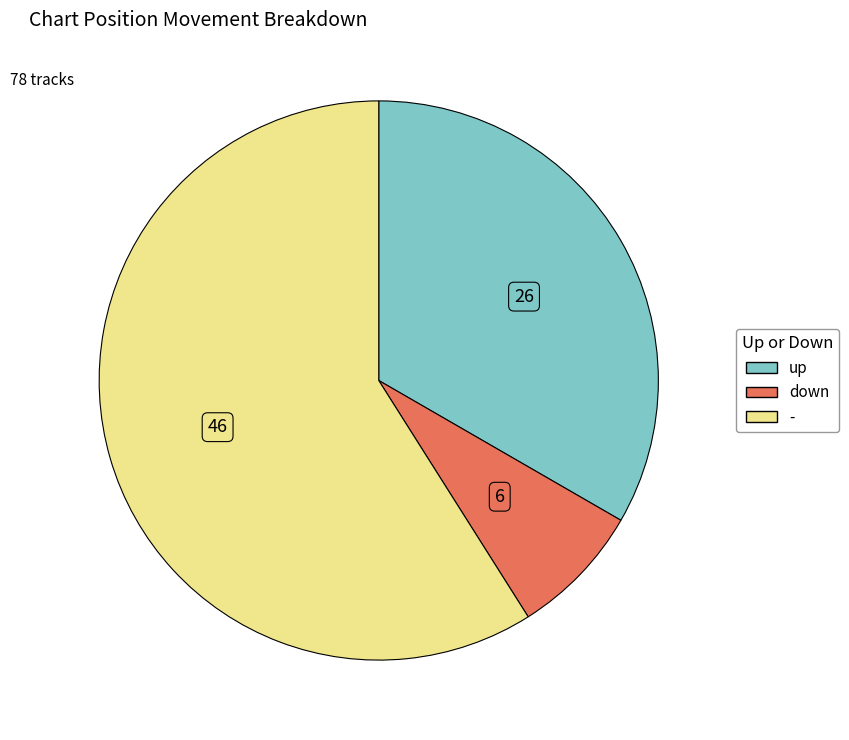

What is the smallest slice in the pie chart?

down